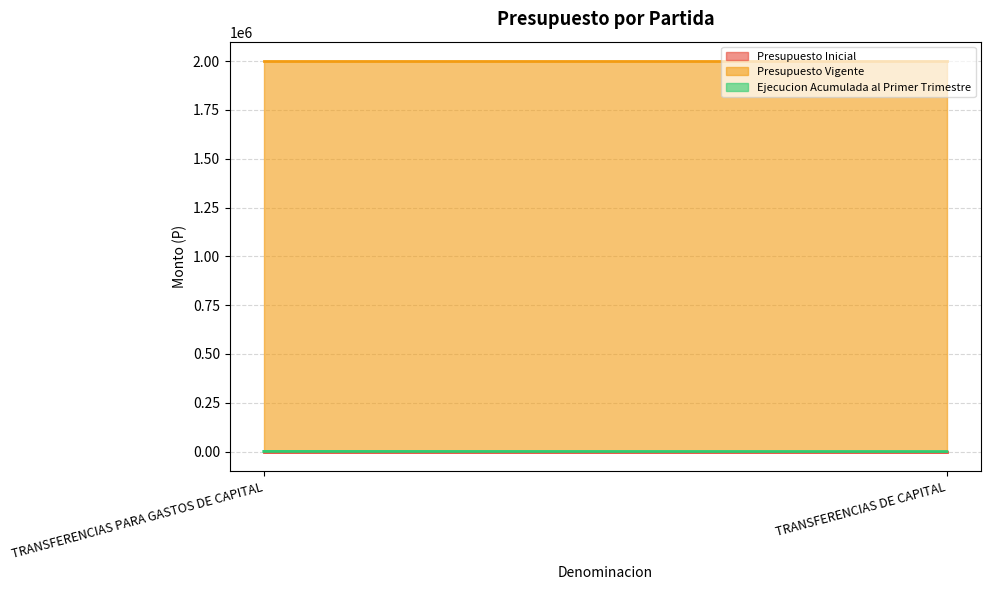

What is the total value across all series at TRANSFERENCIAS PARA GASTOS DE CAPITAL?

2000650